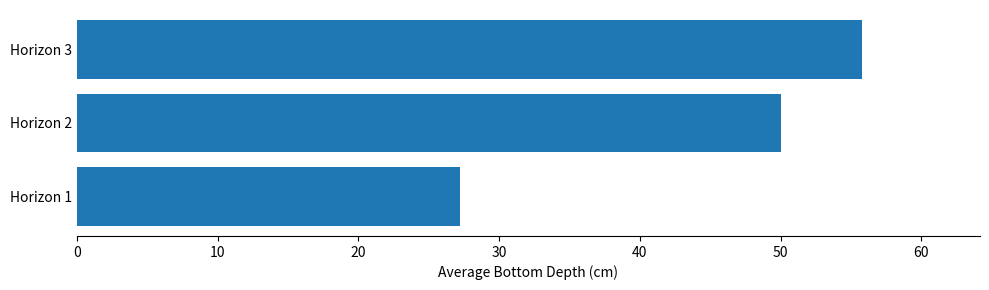

How many bars are there in total?

3